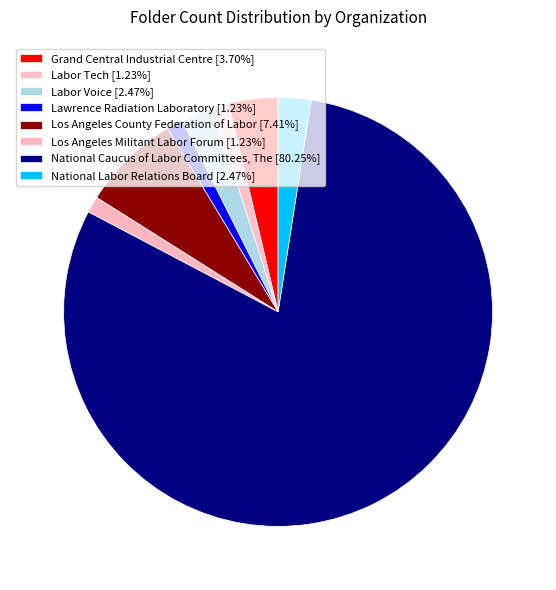

Which category has the smallest portion of the pie?

Labor Tech